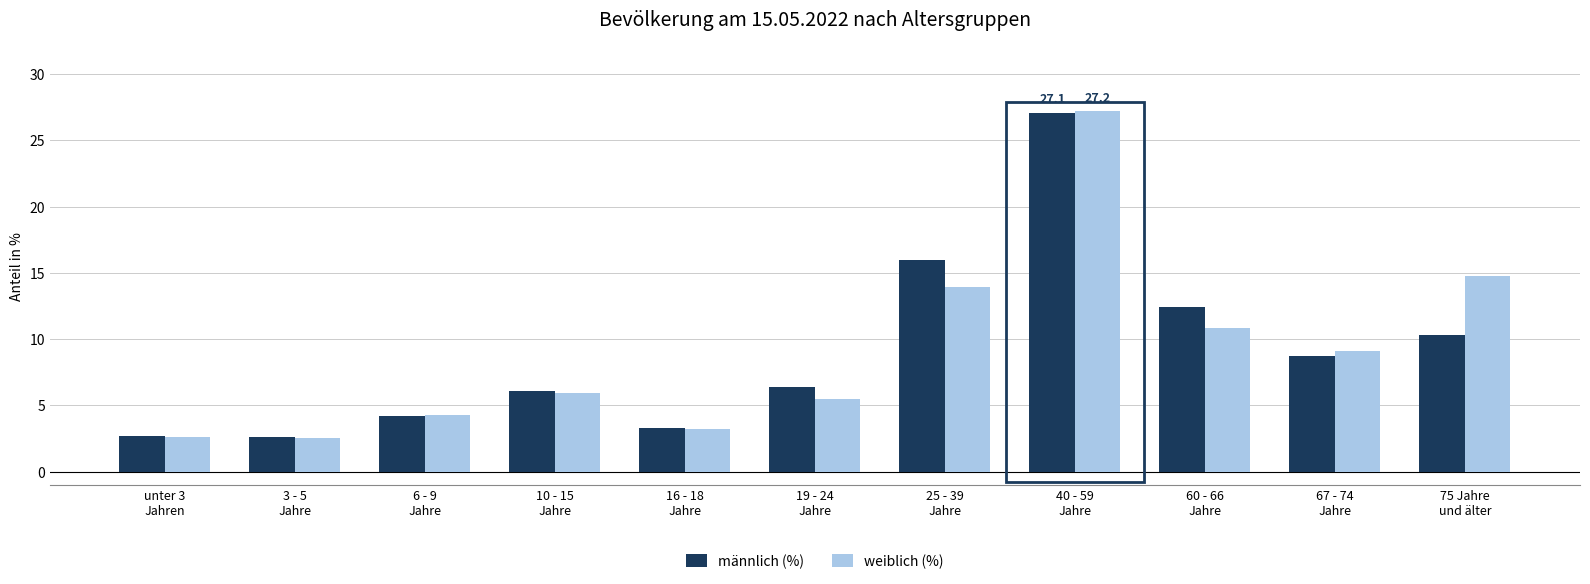

What is the sum of all männlich (%) values?

99.8